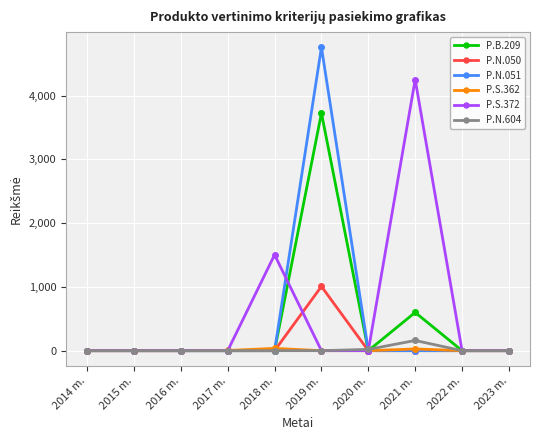

At how many categories does at least one series exceed 2405?

2